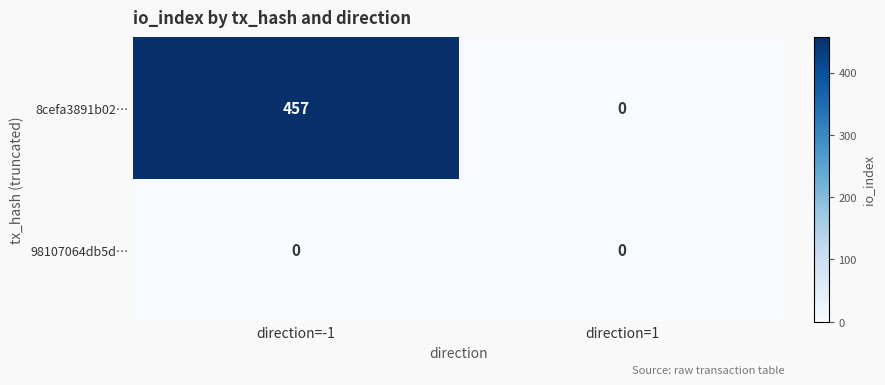

True or false: 98107064db5d… has a value of 0 at direction=-1.

True